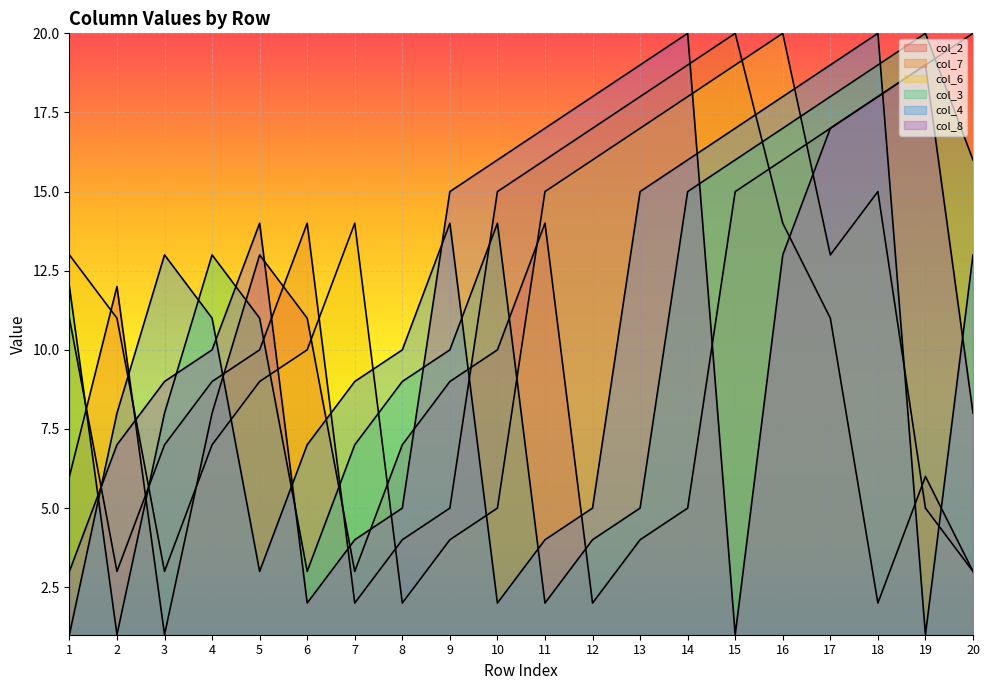

Is it true that col_2 equals 26 at 15?

False